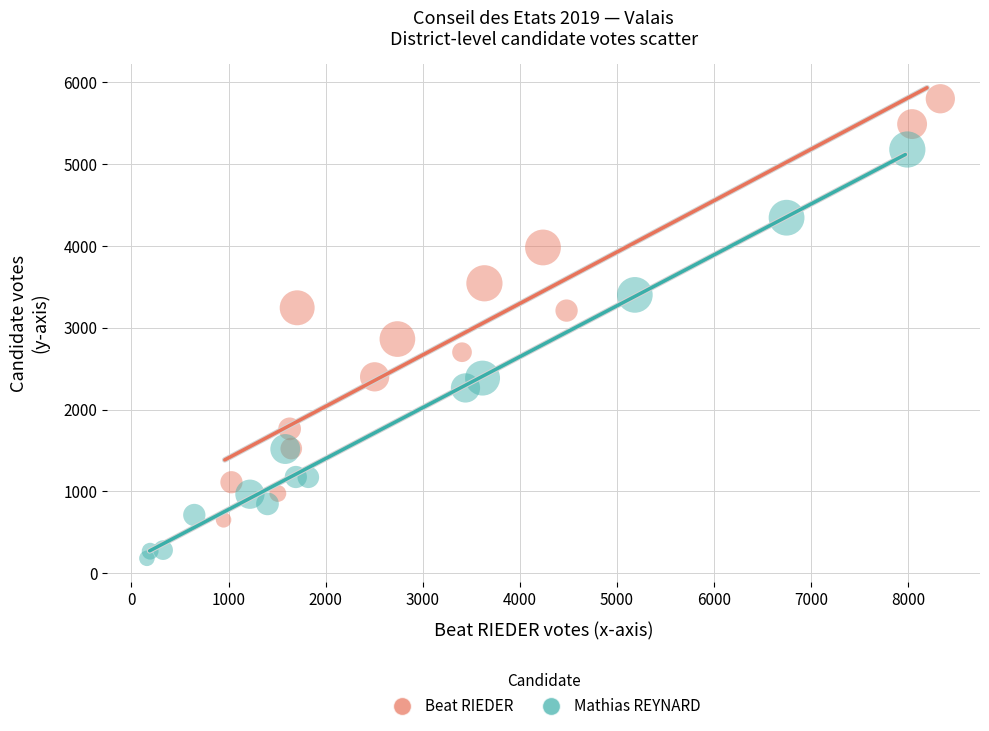

Which series contains the lowest Y value?

Mathias REYNARD